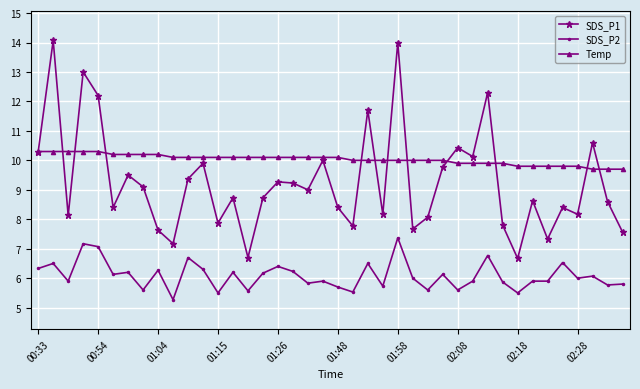

True or false: SDS_P2 and Temp intersect in this chart.

False